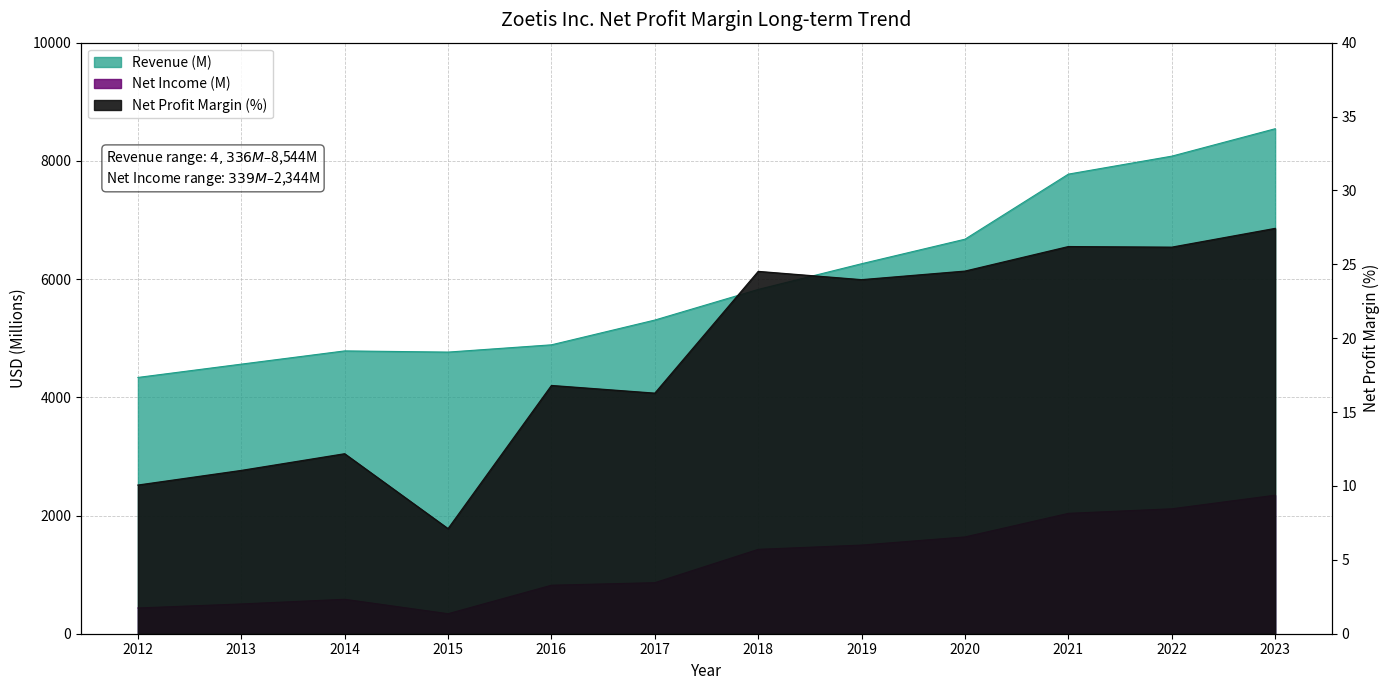

Does the chart have visible grid lines?

Yes